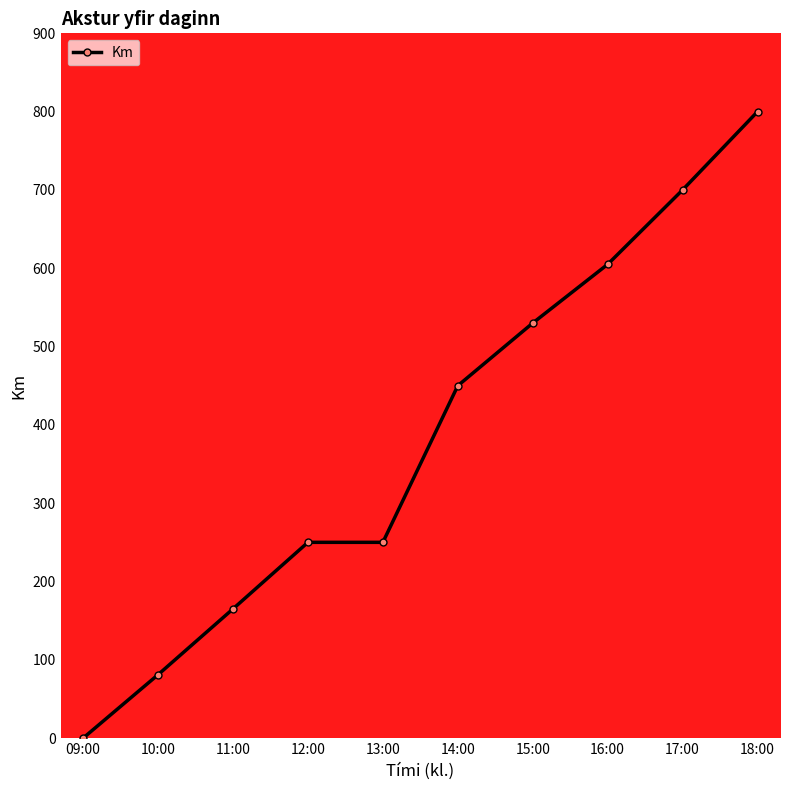

Is it true that the value at 12:00 is 250?

True